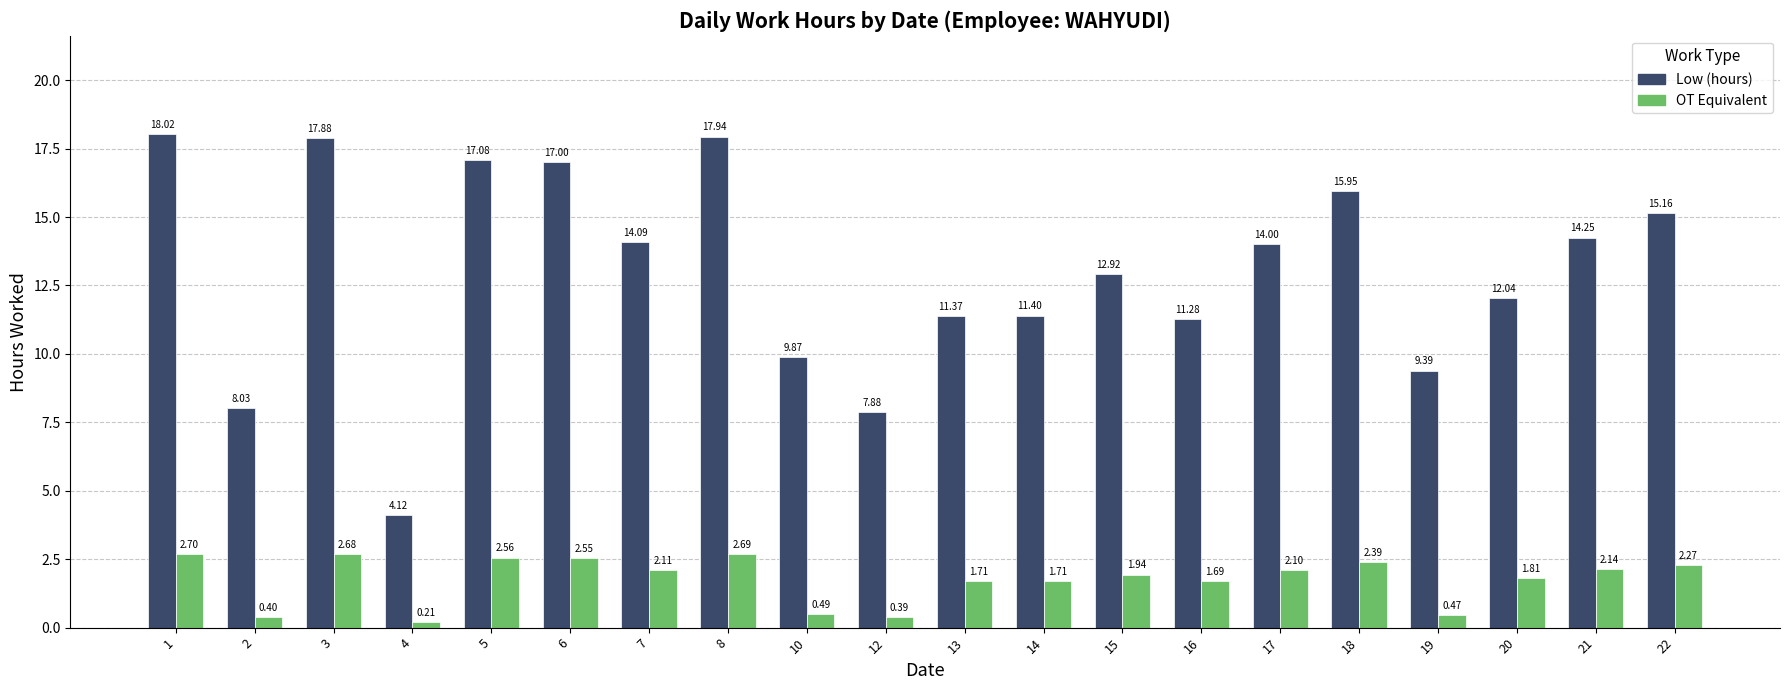

Which series has the largest range (max minus min)?

Low (hours)